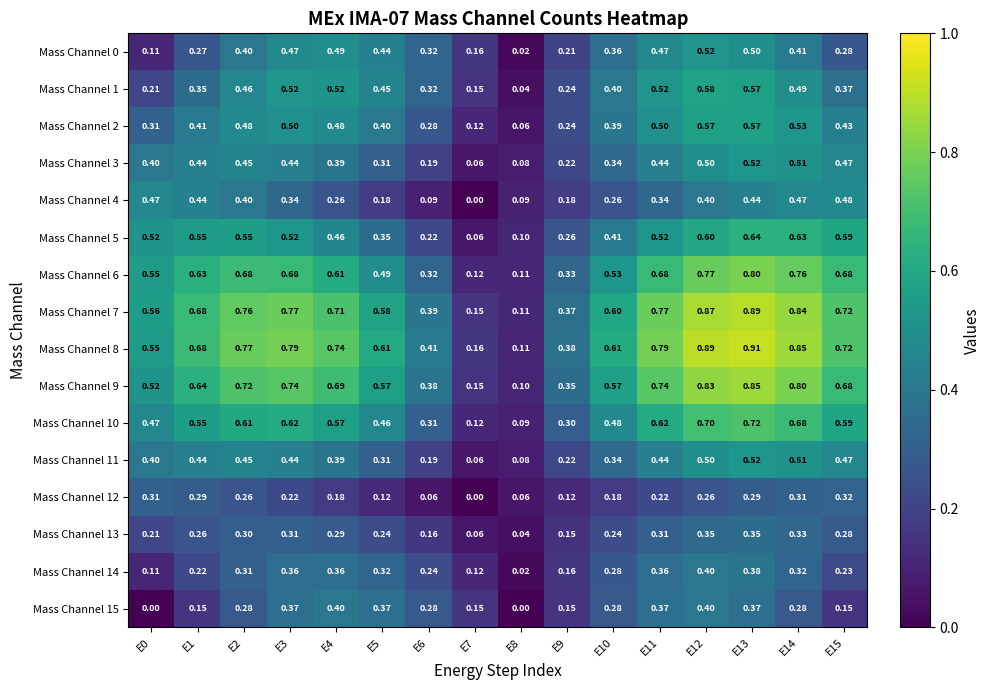

At which category is the sum across all series the highest?

E13